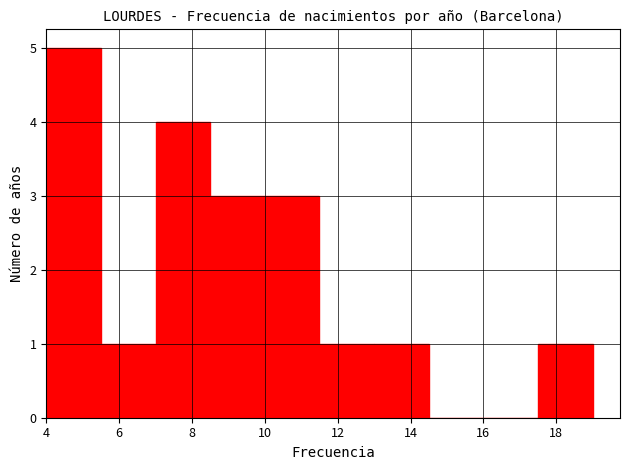

Reading left to right, list every bar in this chart as the range it spans on the x-axis followed by its height. Neither the bar edges nor the heights are printed on the chart, so give them approximately, as read against the axes.

4.0 to 5.5: 5
5.5 to 7.0: 1
7.0 to 8.5: 4
8.5 to 10.0: 3
10.0 to 11.5: 3
11.5 to 13.0: 1
13.0 to 14.5: 1
14.5 to 16.0: 0
16.0 to 17.5: 0
17.5 to 19.0: 1